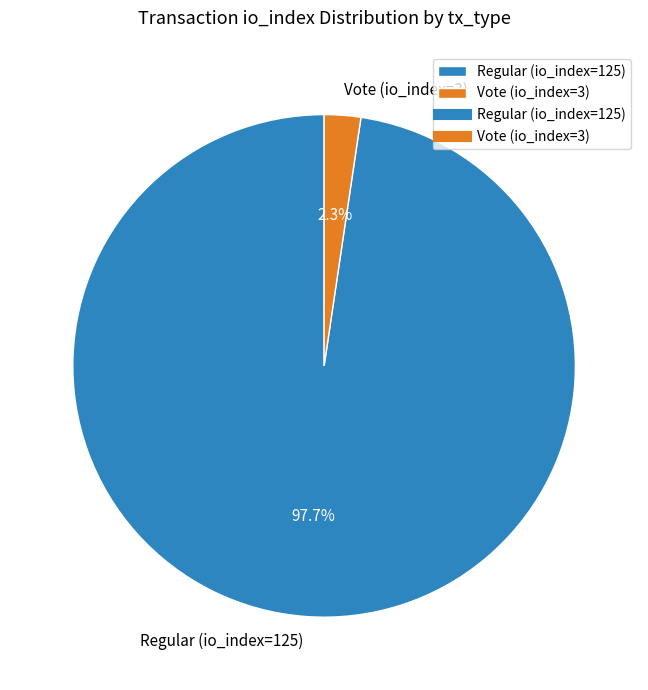

What is the majority slice?

Regular (io_index=125)